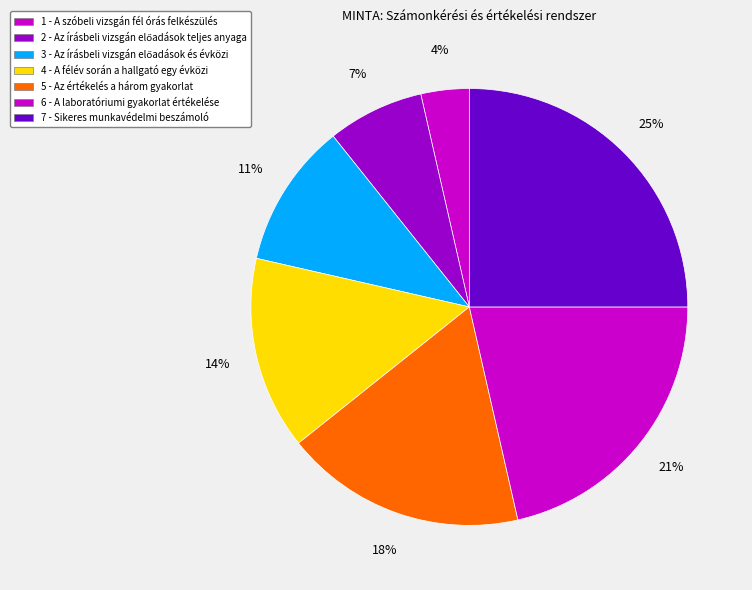

The 6 slice represents 21% of the pie. True or false?

True